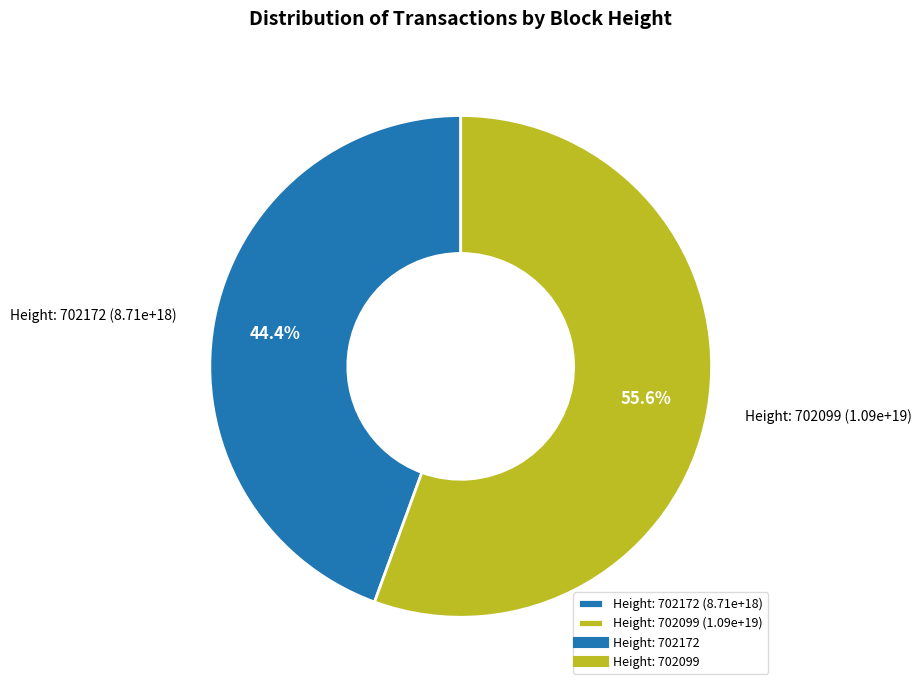

Approximately how many times larger is the value at Height: 702099 (1.09e+19) compared to Height: 702172 (8.71e+18)?

1.3